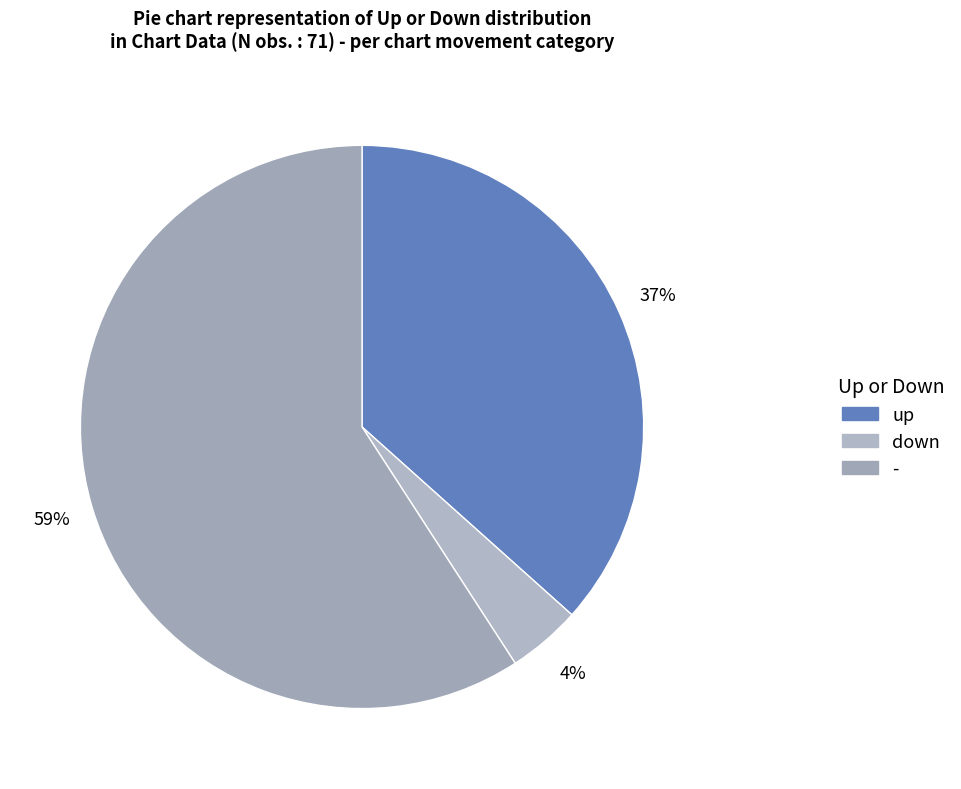

Count the number of slices in the pie.

3